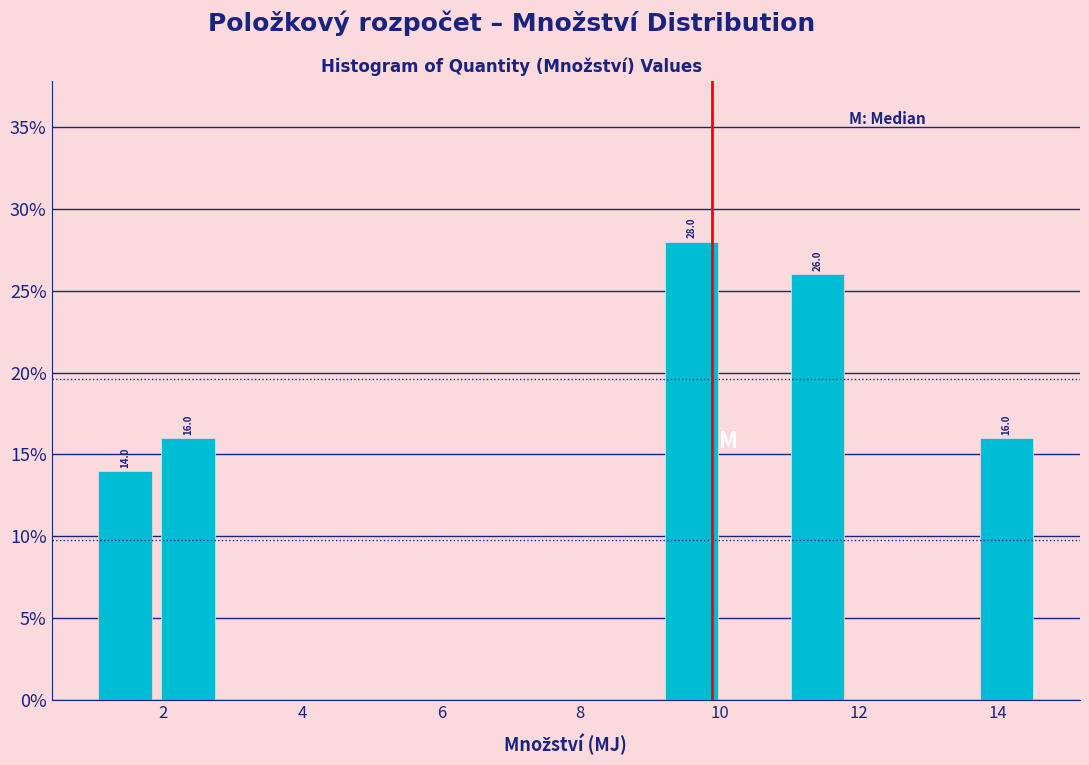

Over which range of the x-axis is the bar tallest?

9.2 to 10.0